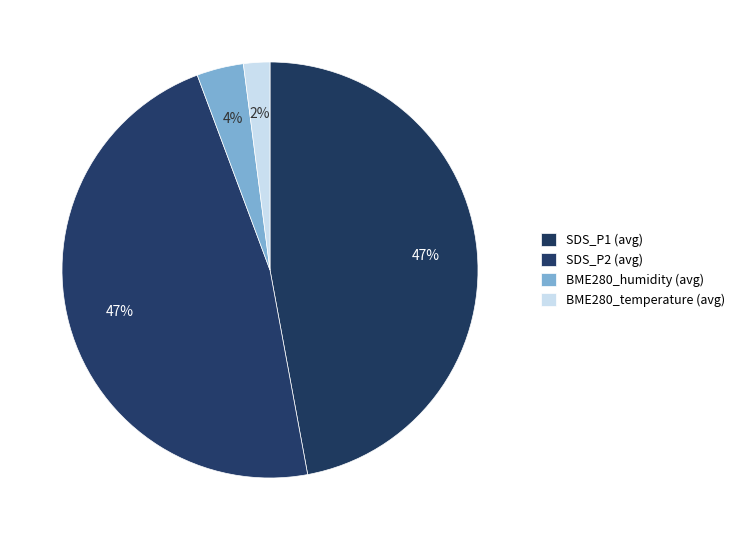

To the nearest percent, what is the difference between the largest and smallest slice percentages?

45%